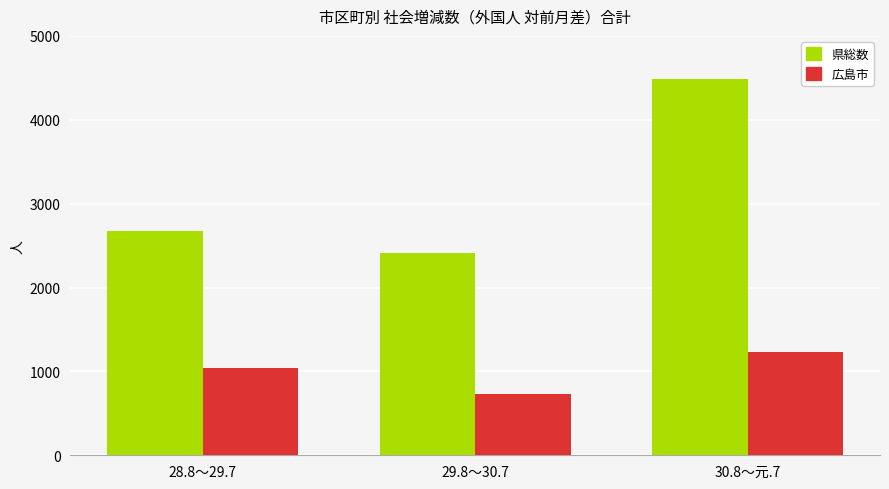

Is the value of 広島市 at 28.8～29.7 greater than the value of 県総数 at 28.8～29.7?

No